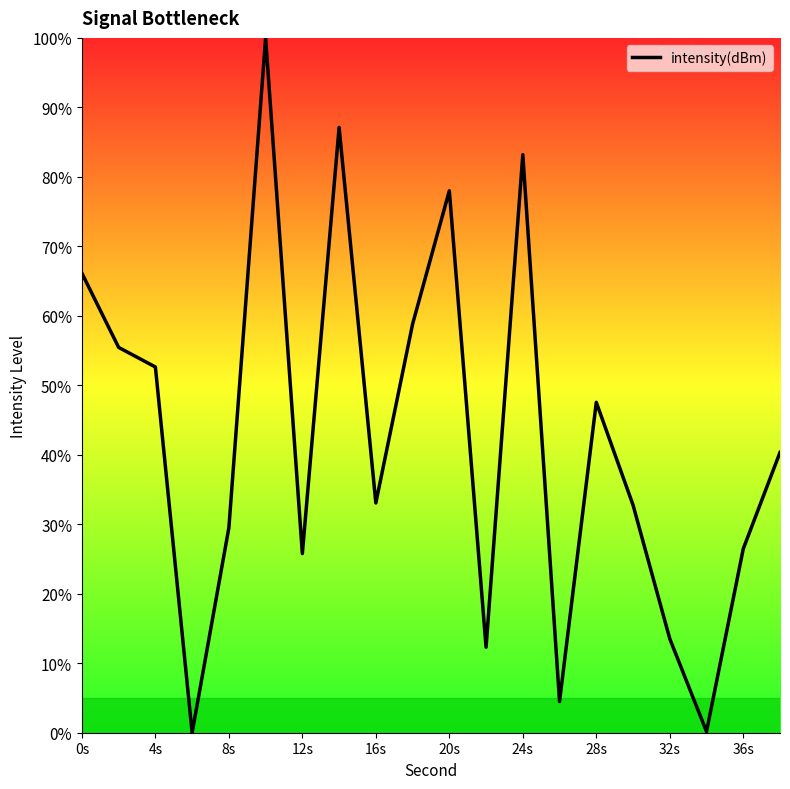

What is the difference between the maximum and minimum values?

100.0